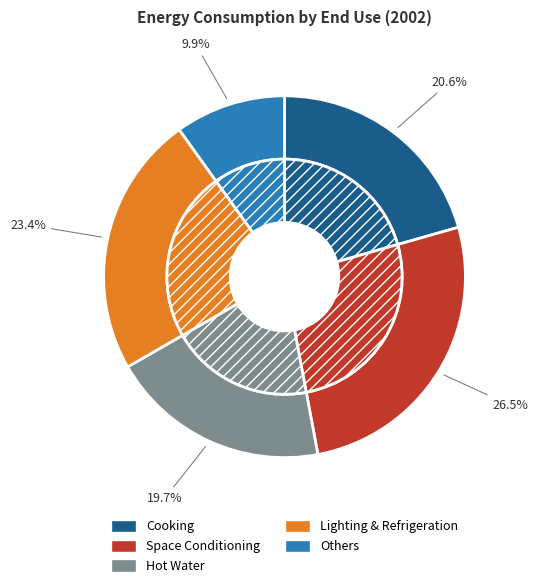

Combined, do Hot Water and Cooking account for over 50%?

No